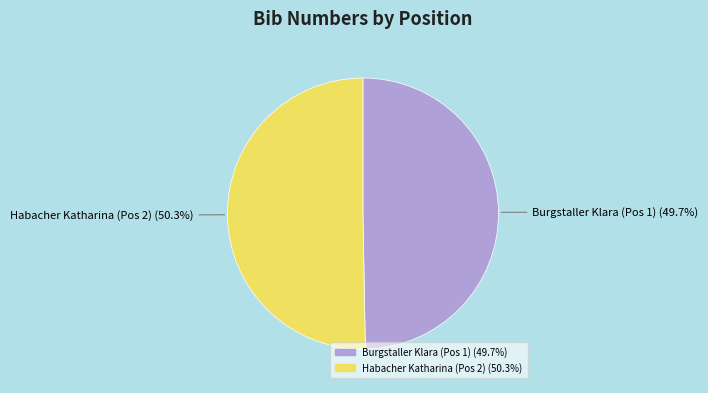

Approximately how many times larger is the value at Burgstaller Klara (Pos 1) compared to Habacher Katharina (Pos 2)?

1.0